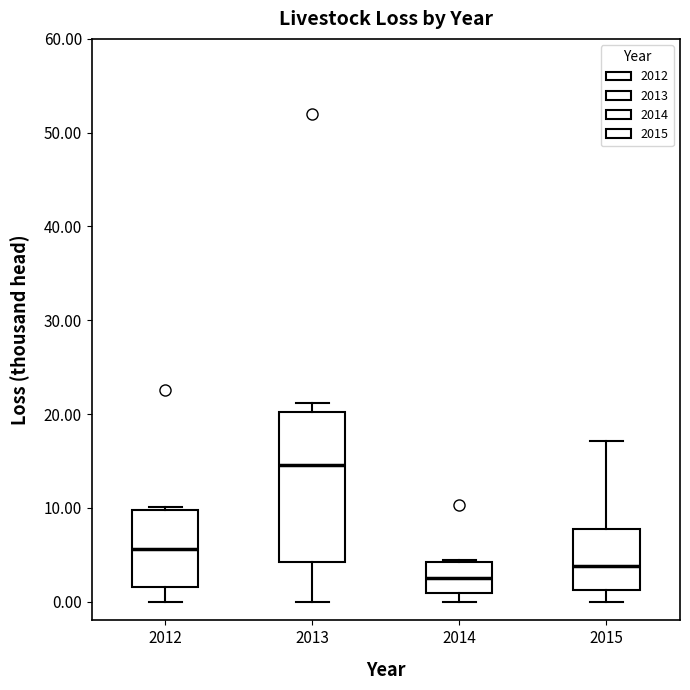

Which box's median line is the highest?

2013